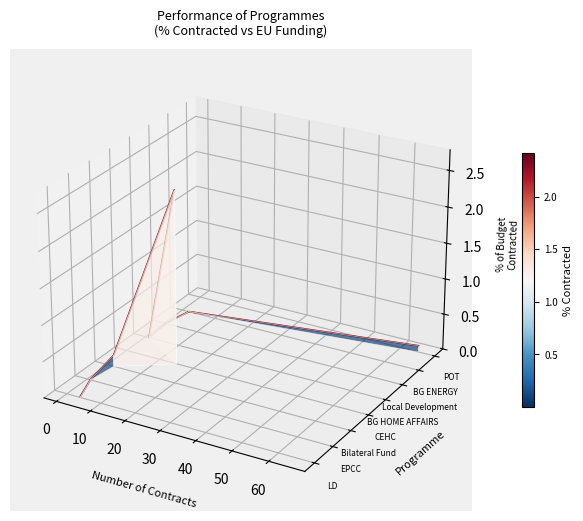

Which has a higher value, 60 or 10?

60